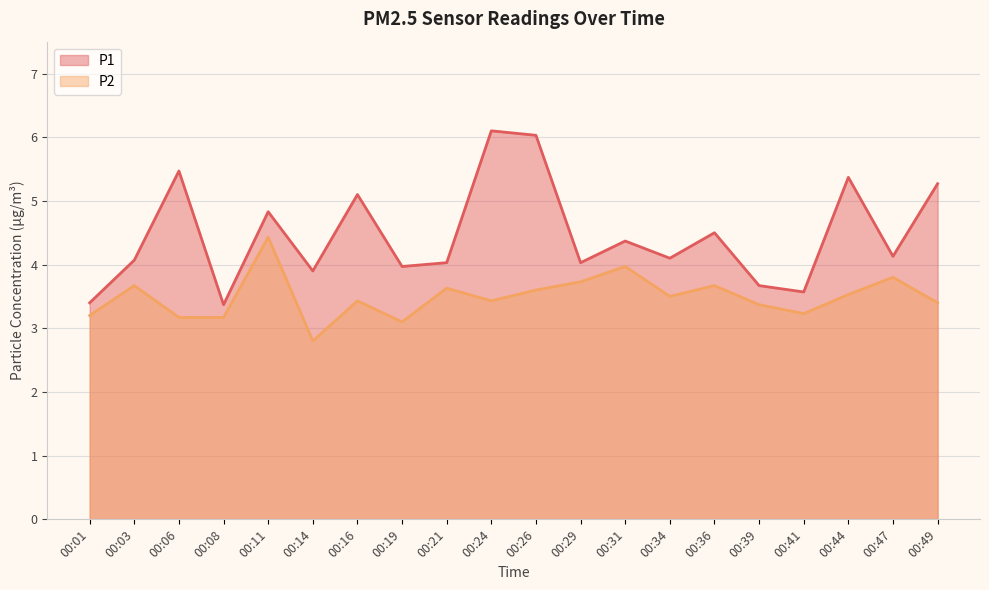

How many lines are shown in the chart?

2